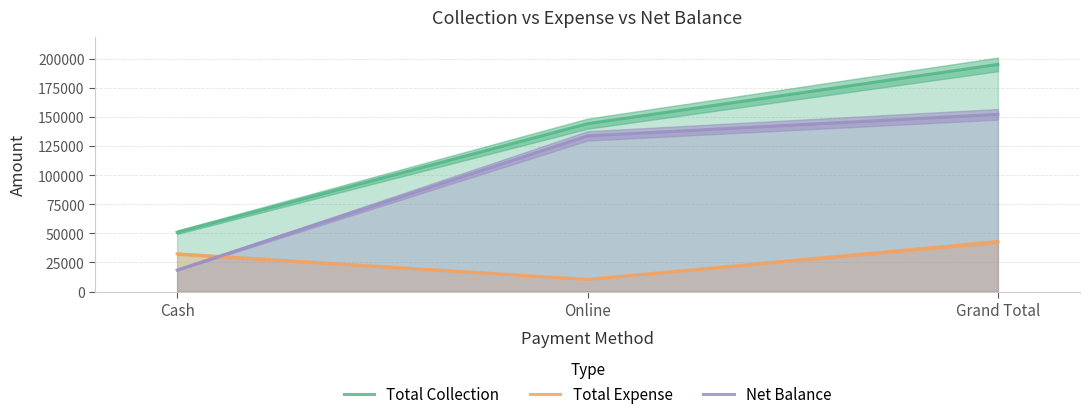

What is the spread (max minus min) of values at Grand Total?

152469